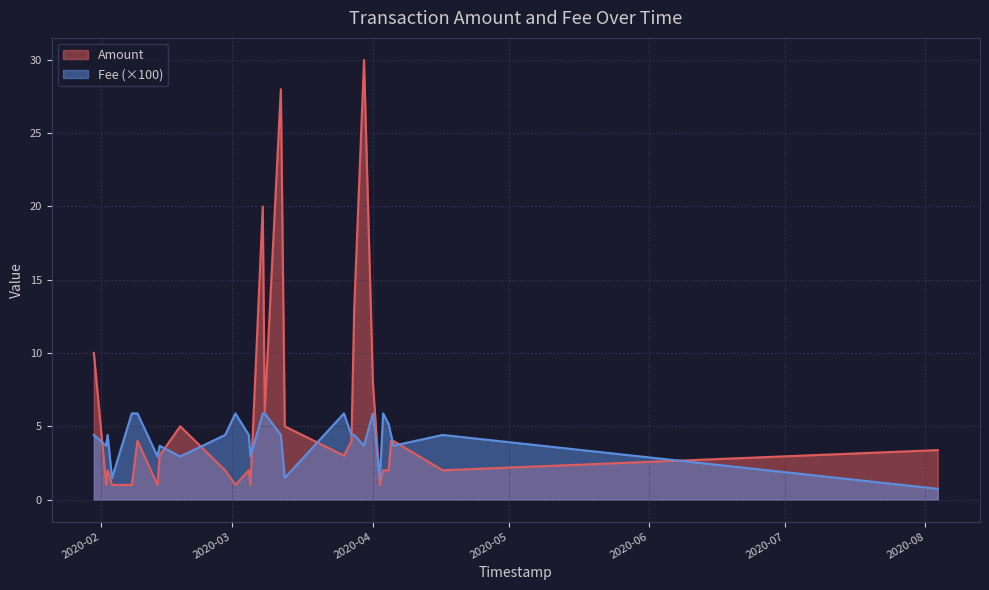

What is the minimum value shown in the chart?

0.7